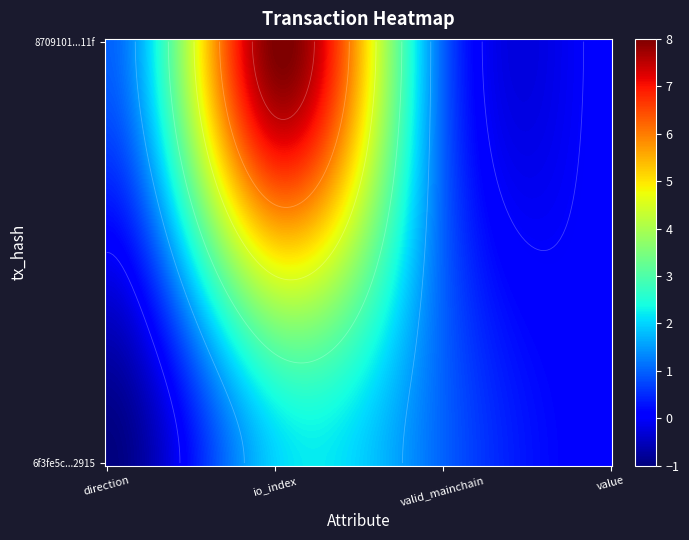

What is the maximum value shown in the chart?

8.0